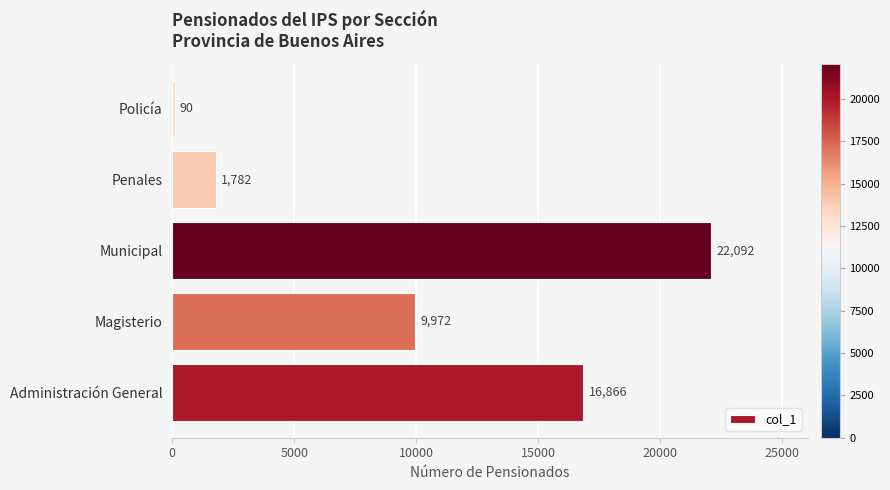

True or false: the data shows 15836 at Magisterio.

False